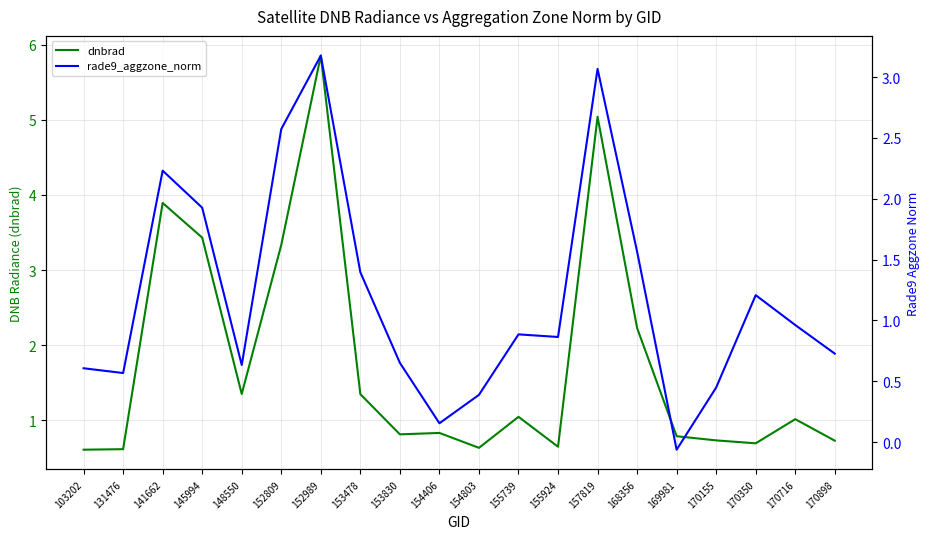

Between 170350 and 170155, which is larger?

170155